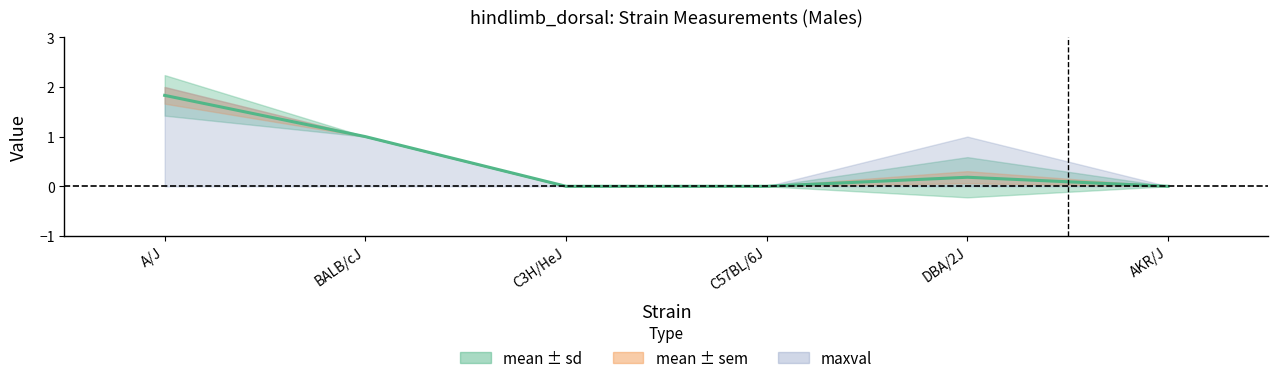

List the labels in order of value, largest first.

A/J, BALB/cJ, DBA/2J, C3H/HeJ, C57BL/6J, AKR/J